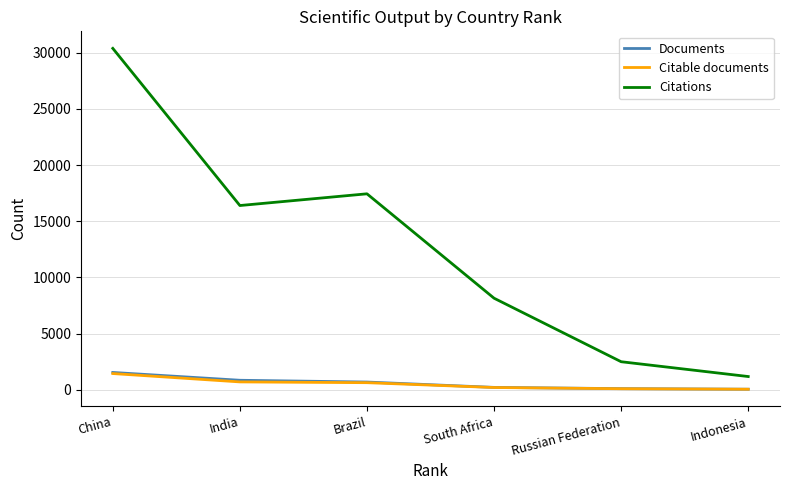

True or false: Citations and Documents cross at least once.

False